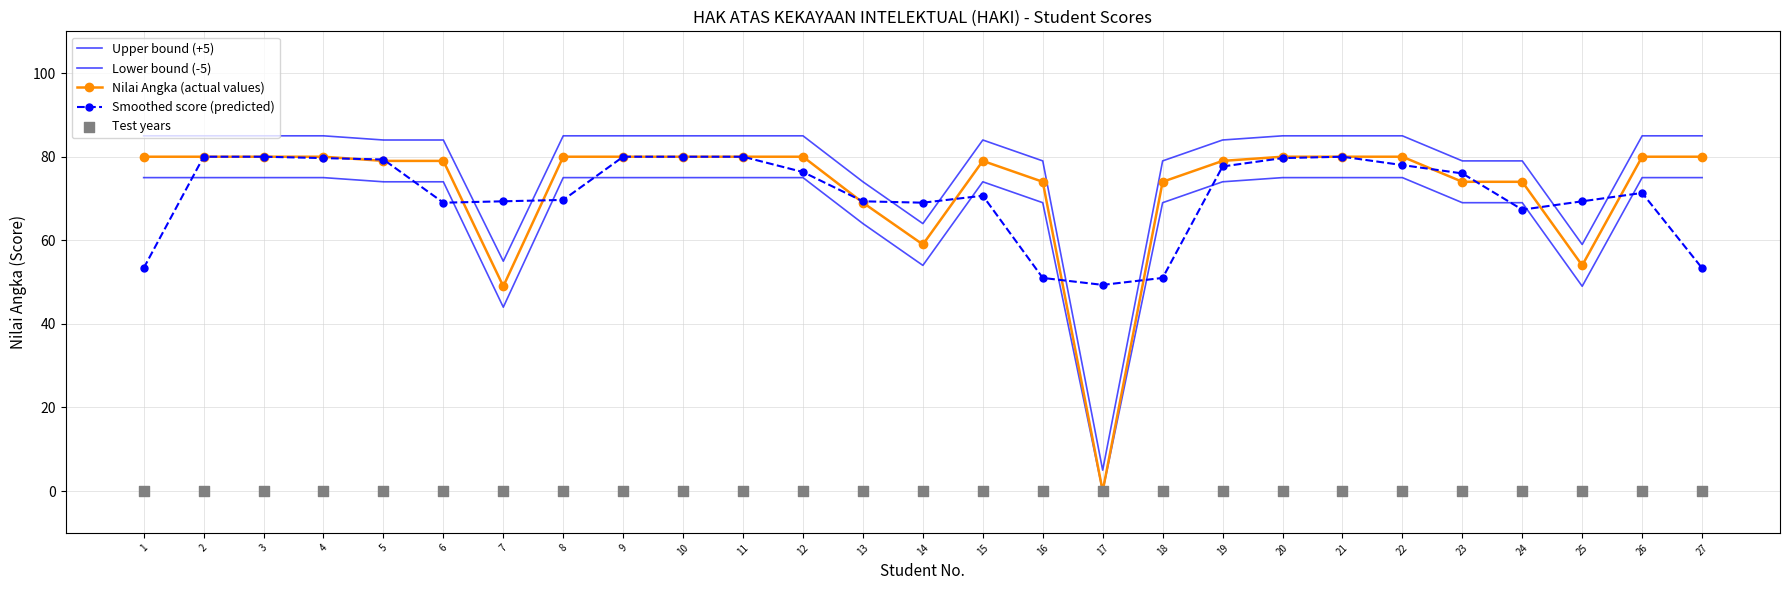

At which category is the sum across all series the highest?

2